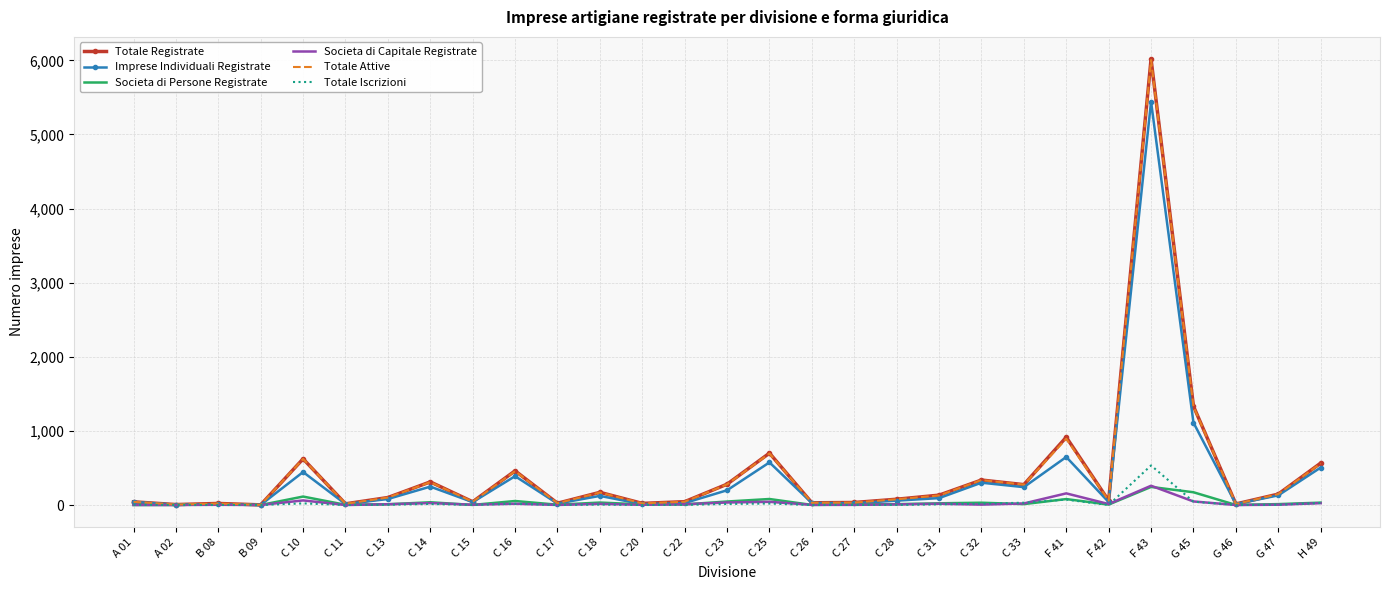

What is the highest value of the Totale Attive series?

6004